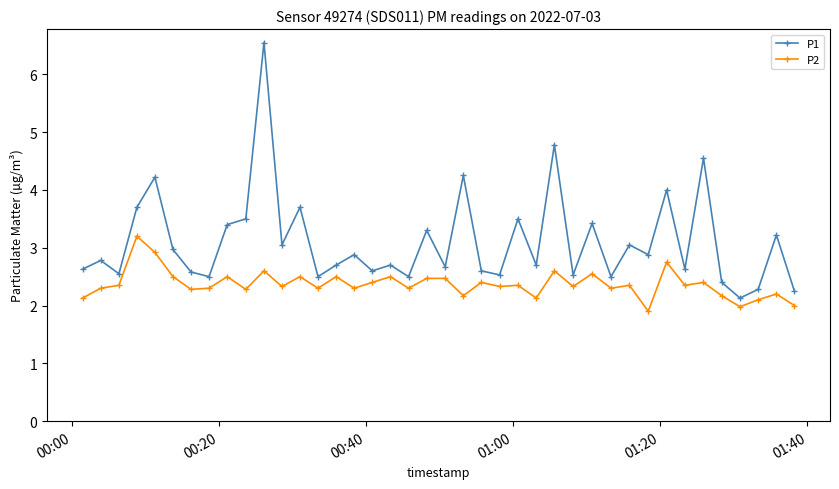

True or false: P1 and P2 intersect in this chart.

False